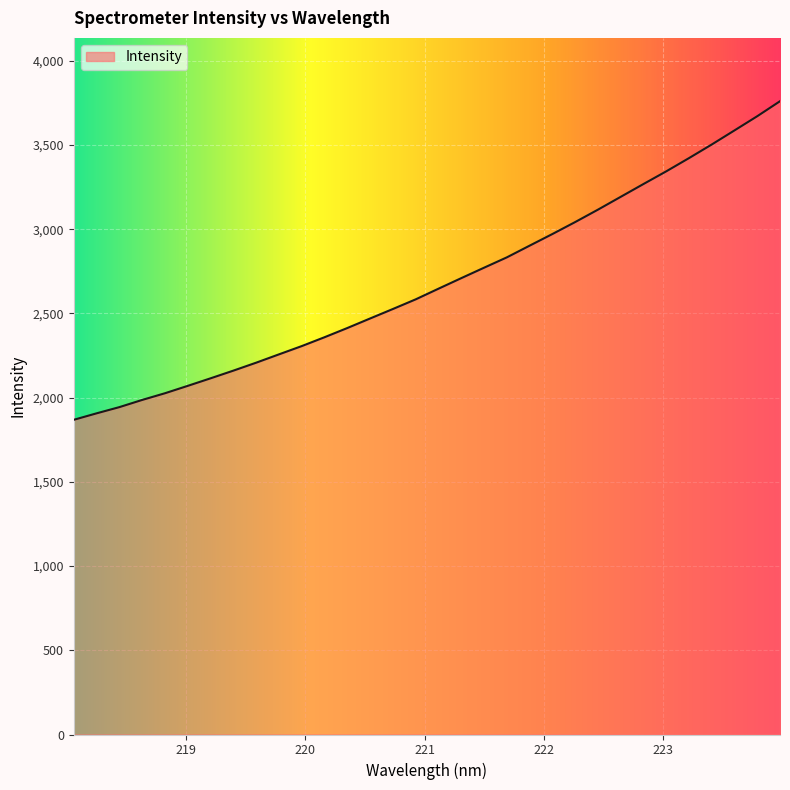

What is the maximum value shown in the chart?

3760.5